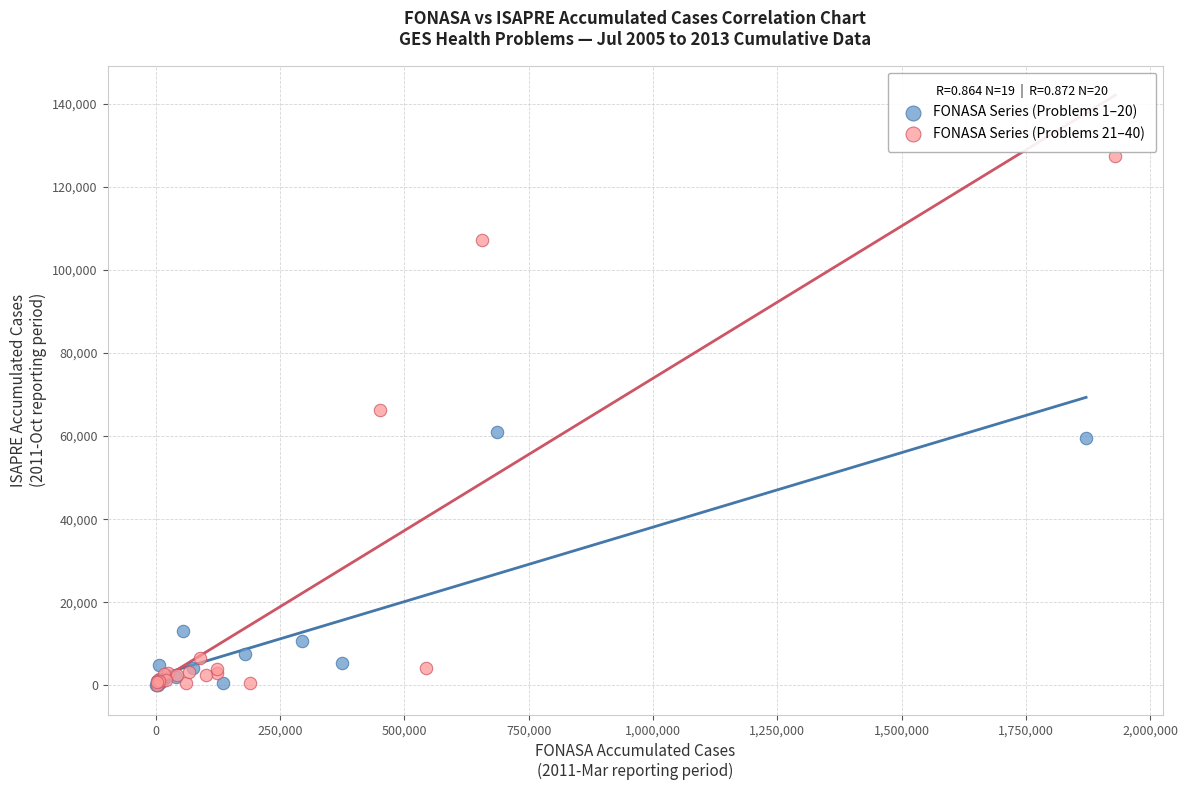

Which series has the largest Y range (max minus min)?

FONASA Series (Problems 21–40)